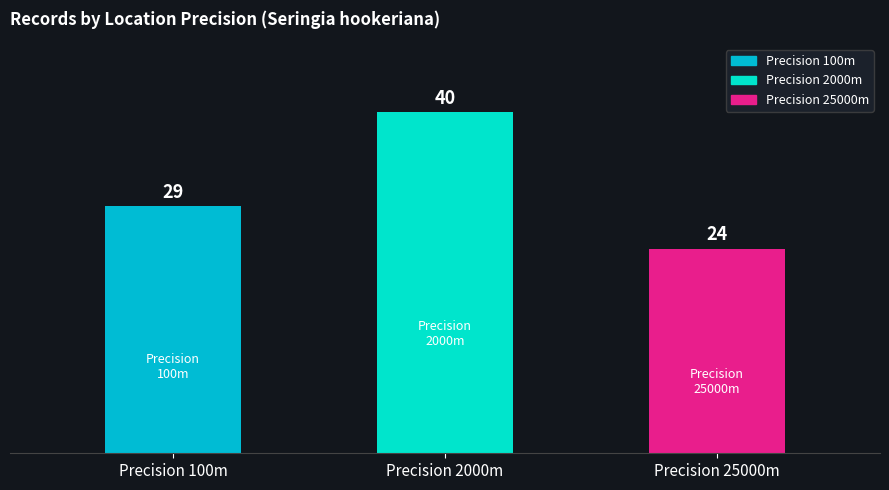

Rank the categories by value from highest to lowest.

2000, 100, 25000